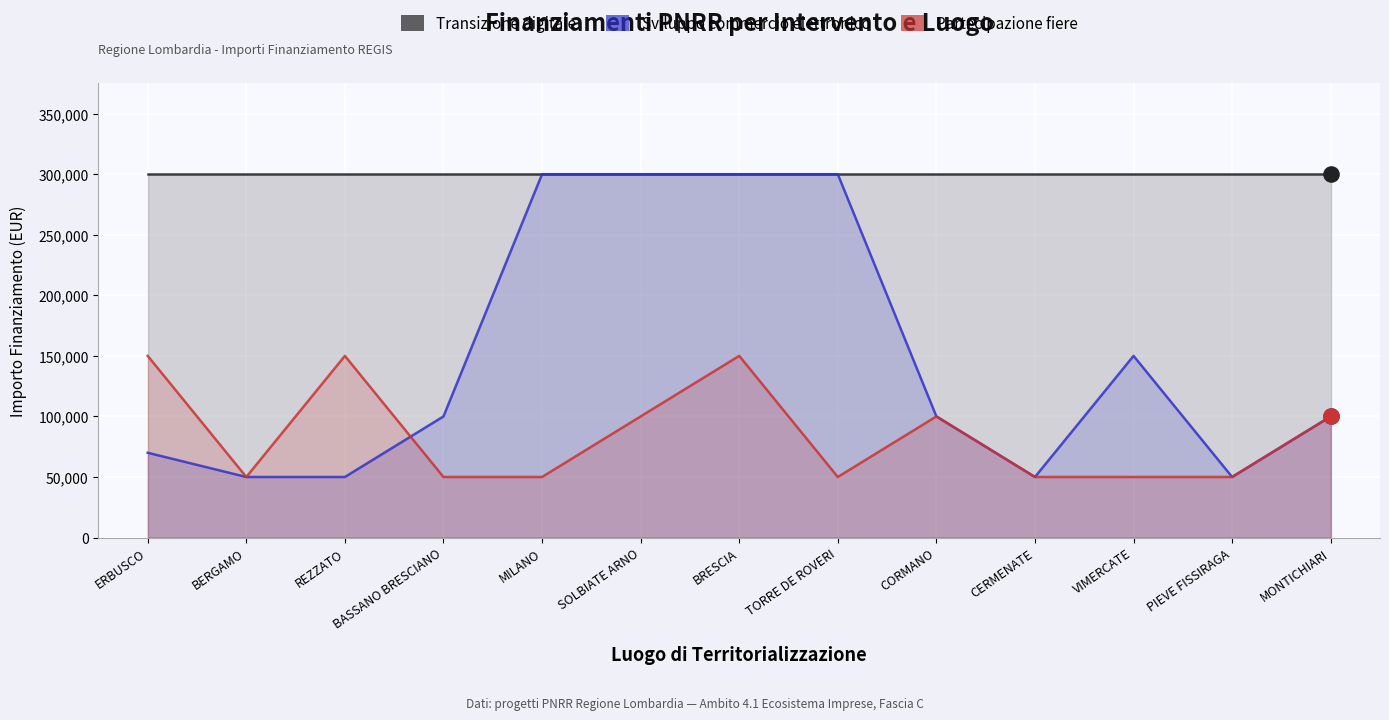

Is the value of Transizione digitale at REZZATO greater than the value of Sviluppo commercio elettronico at VIMERCATE?

Yes